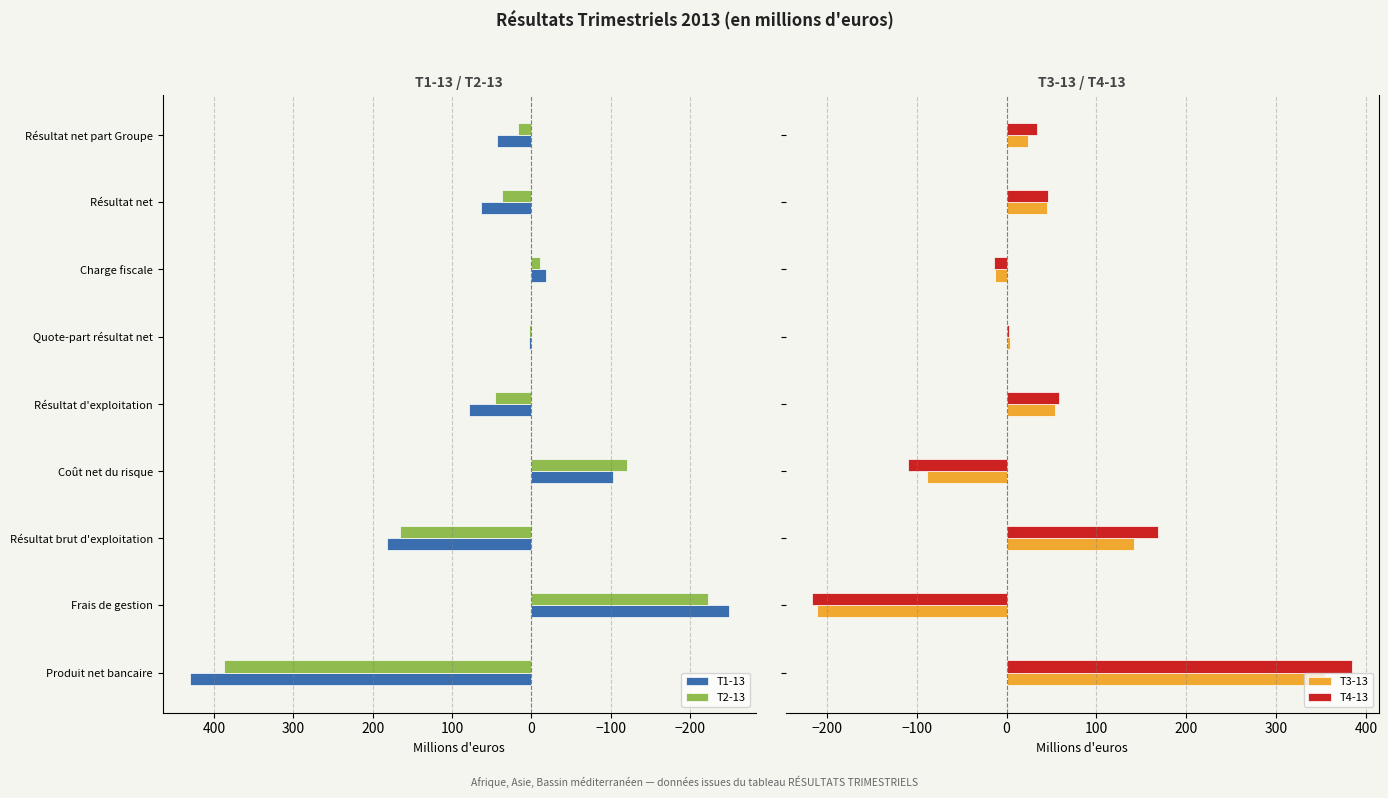

What is the difference between the maximum and minimum values in the T4-13 series?

599.3